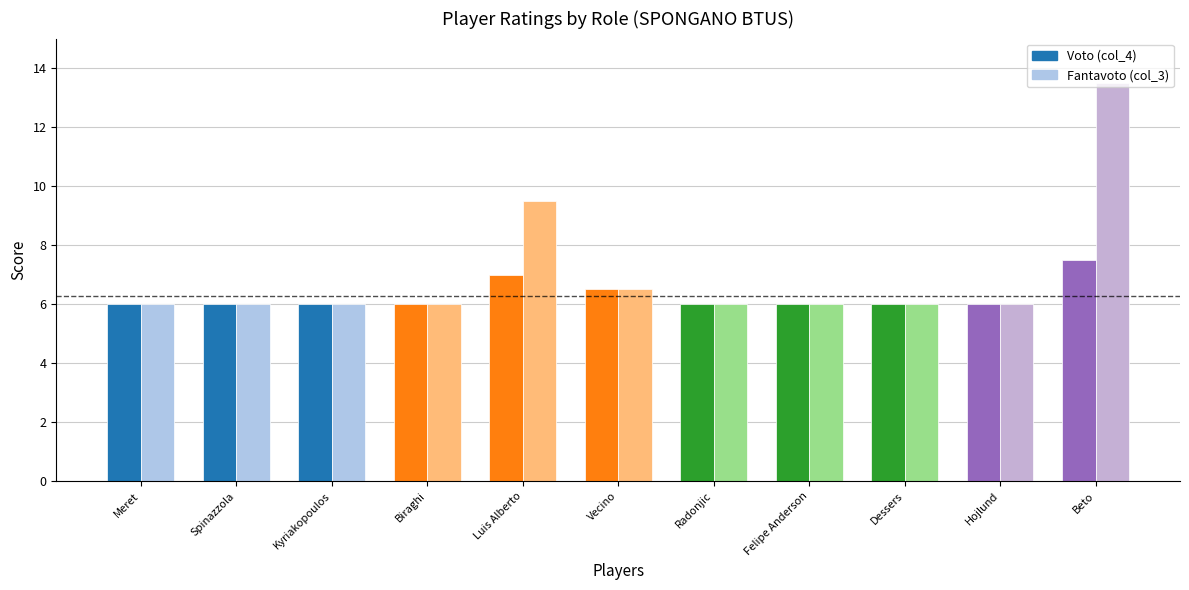

Which series has the largest total across all categories?

Fantavoto (col_3)